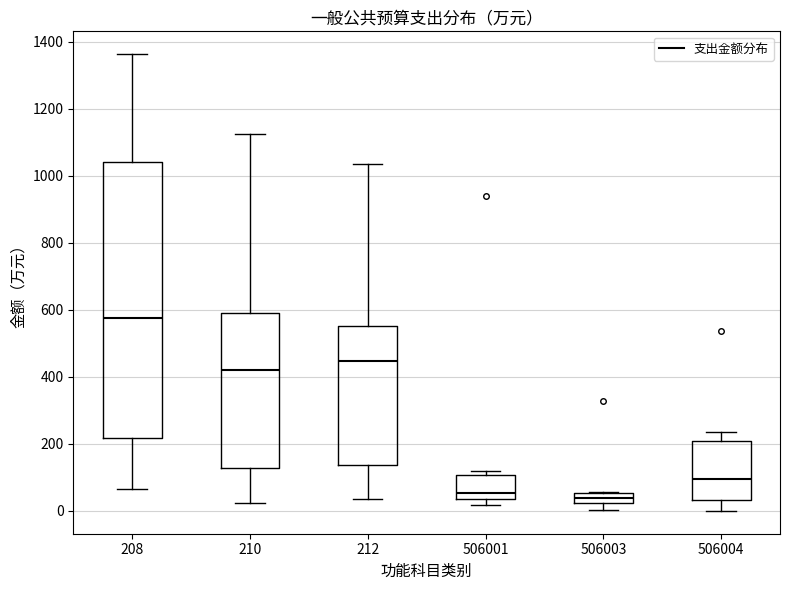

Where is the upper edge of the box at x = 506001 on the y-axis? The values are not printed on the chart, so give them approximately, as read against the axis.

100